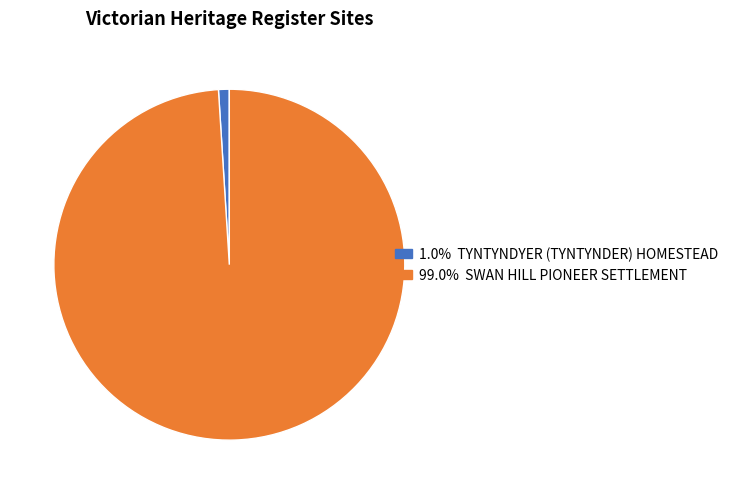

Does any single category account for the majority?

Yes